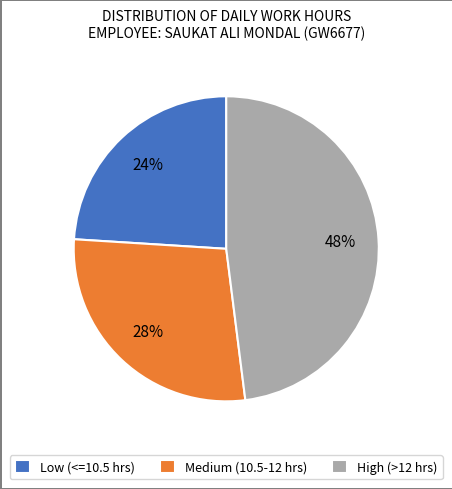

Which category has the smallest portion of the pie?

Low (<=10.5 hrs)